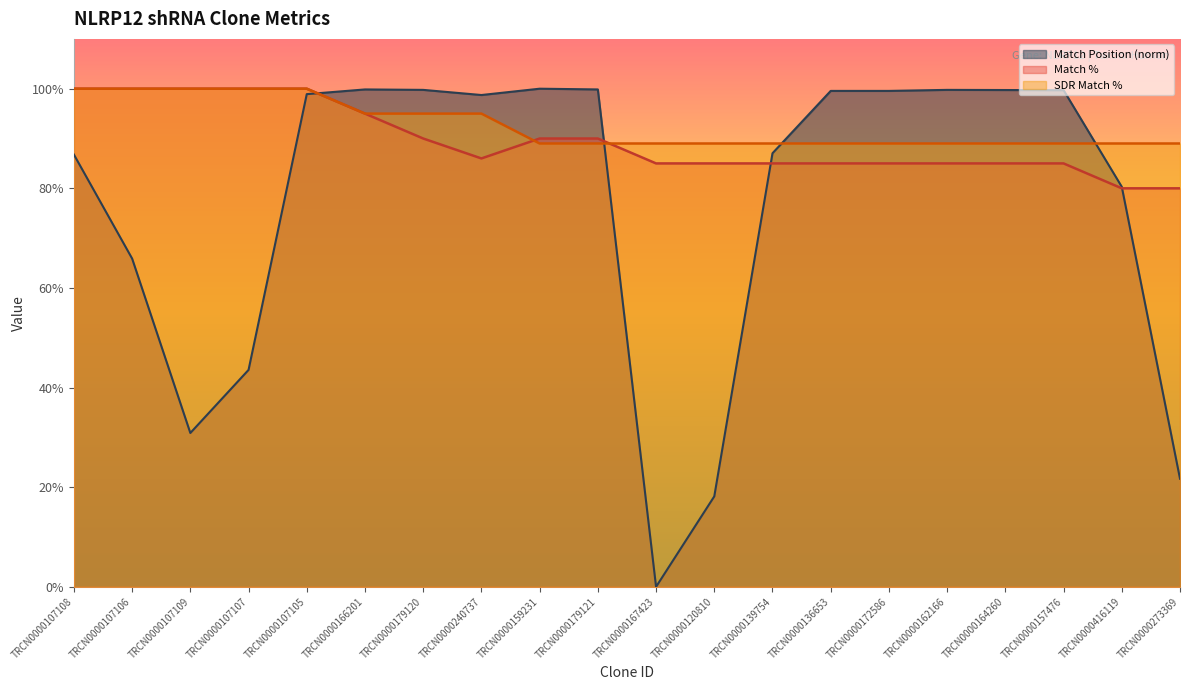

Which series has the largest range (max minus min)?

Match Position (norm)